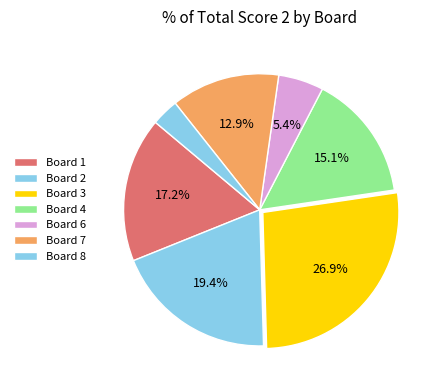

Is Board 8 the majority of the pie?

No